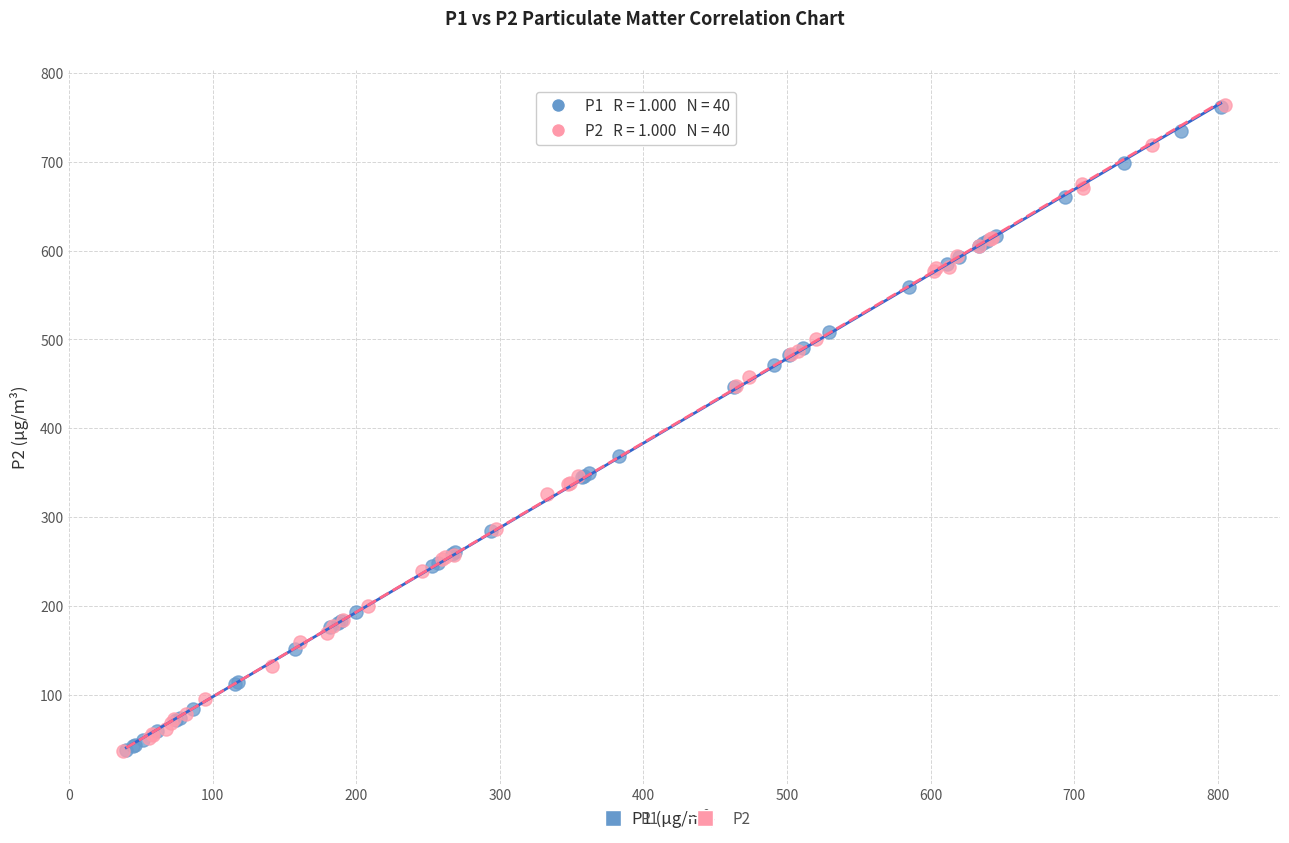

What are all the series names shown in the legend?

P1, P2